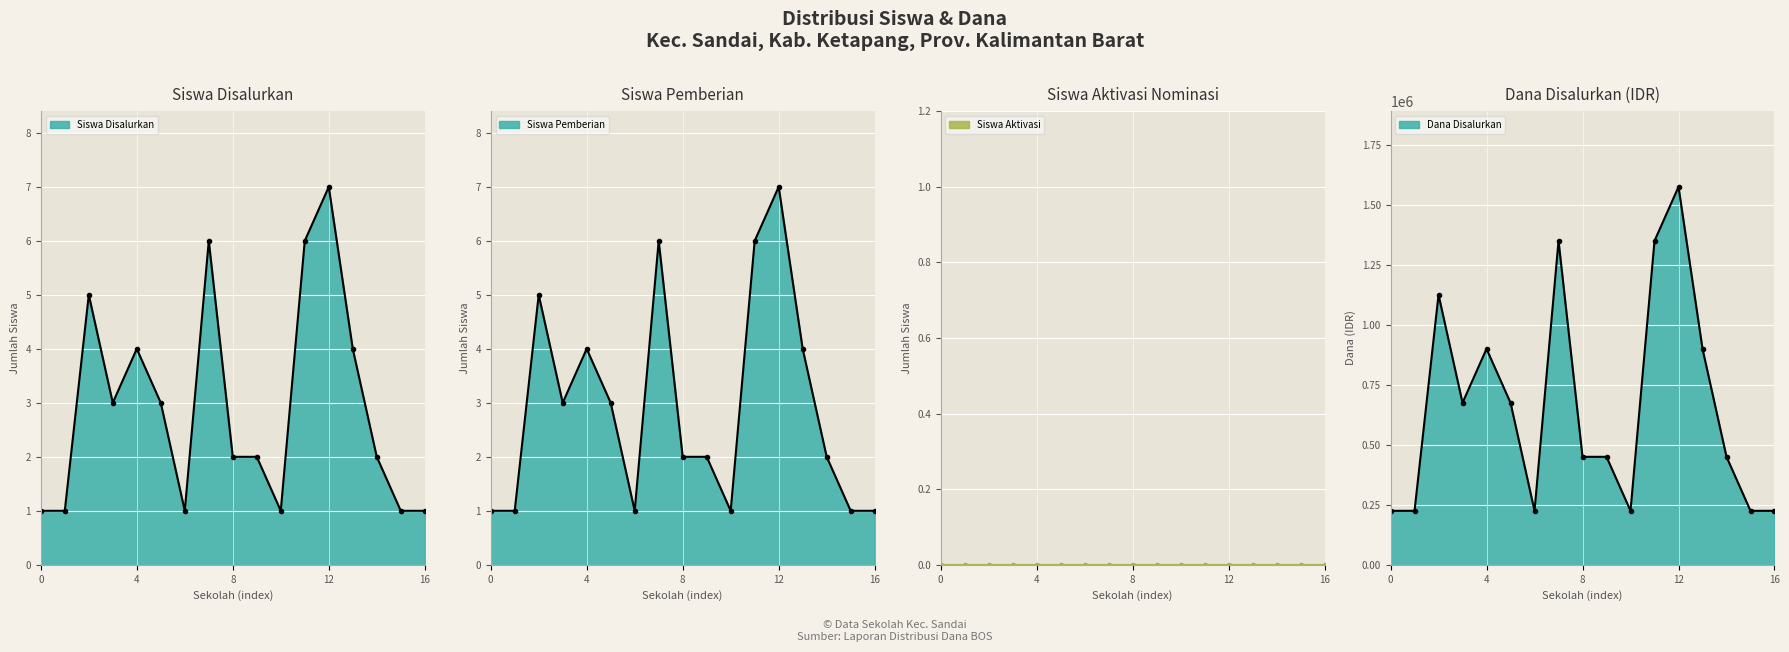

What is the label of the 12th point from the right?

SD NEGERI 06 SANDAI